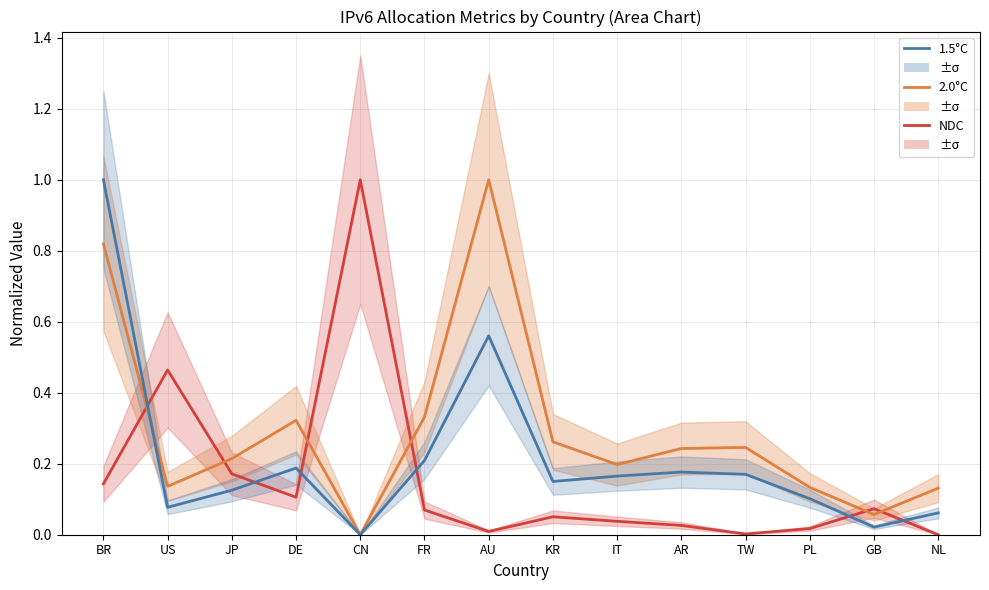

What is the difference between the maximum and minimum values in the NDC series?

1.0